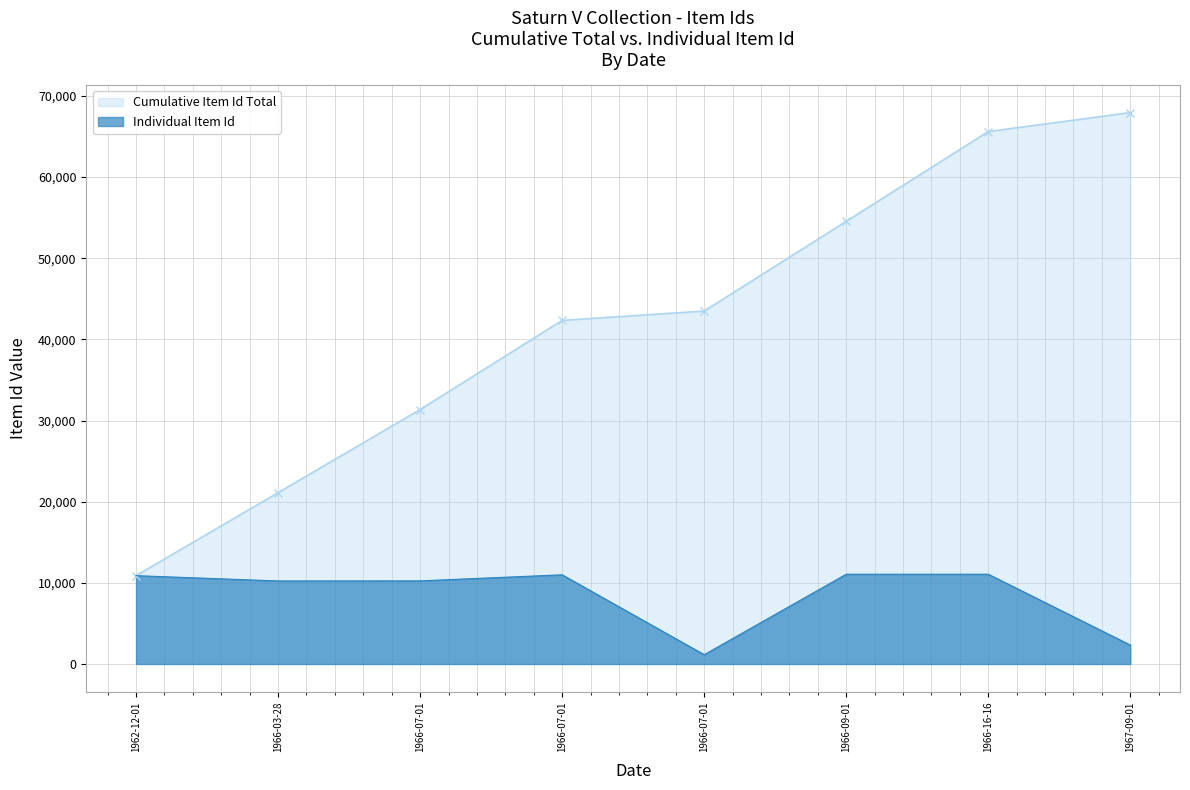

The value at 1962-12-01 is 15057. True or false?

False